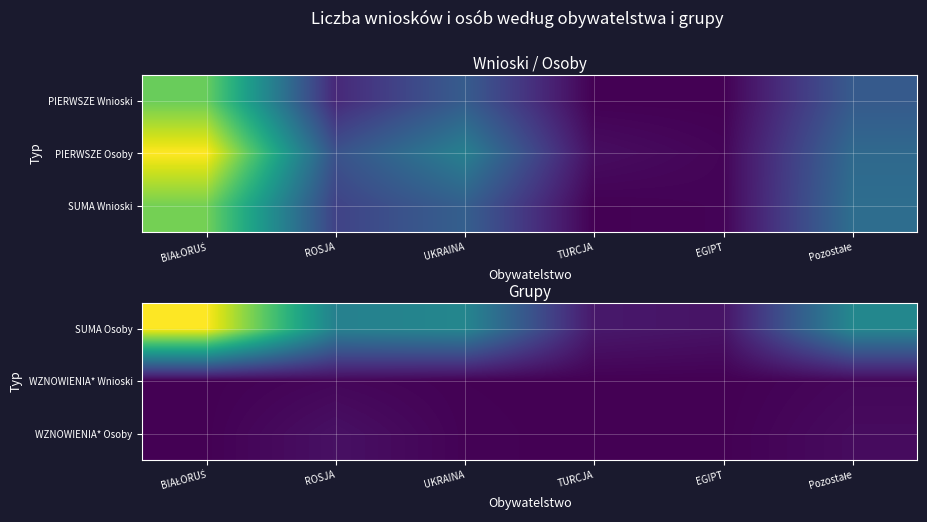

How many data points in WZNOWIENIA* Wnioski are above 18?

2